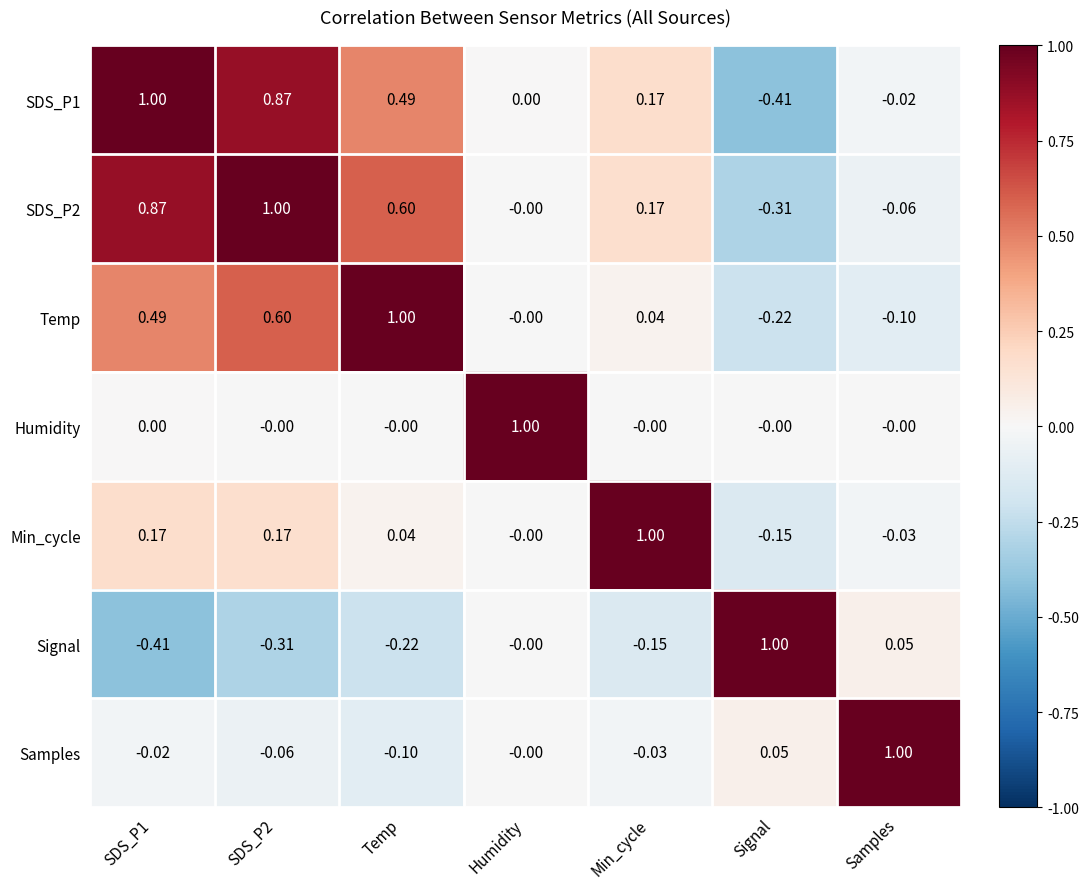

How many distinct data groups are displayed?

7